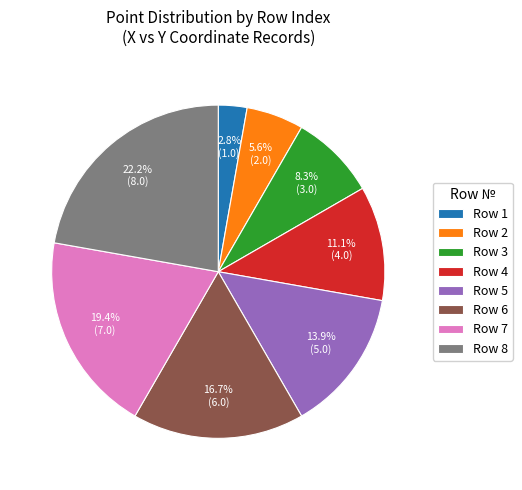

Count the number of slices in the pie.

8